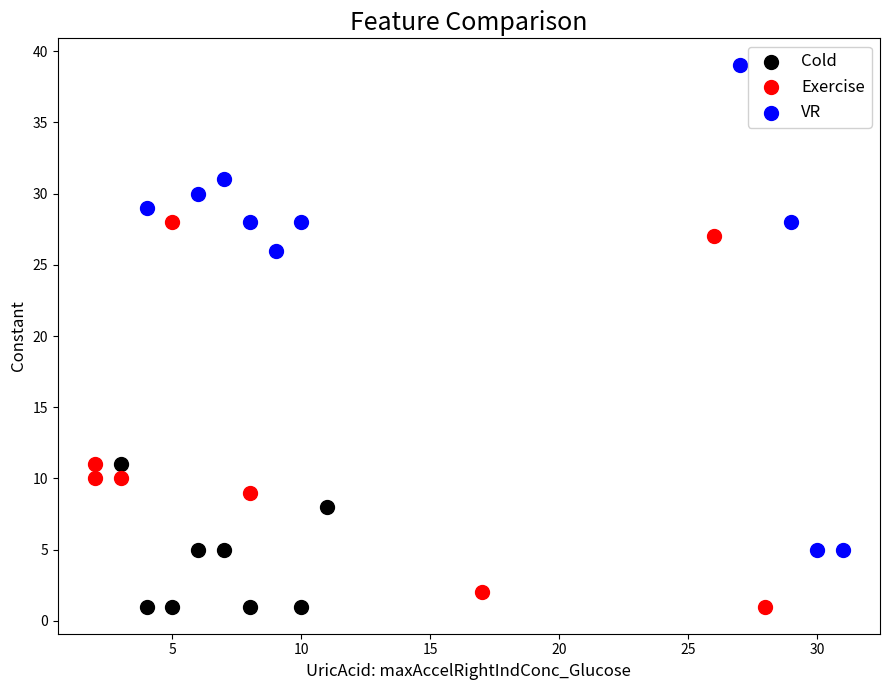

Which series contains the highest Y value?

VR